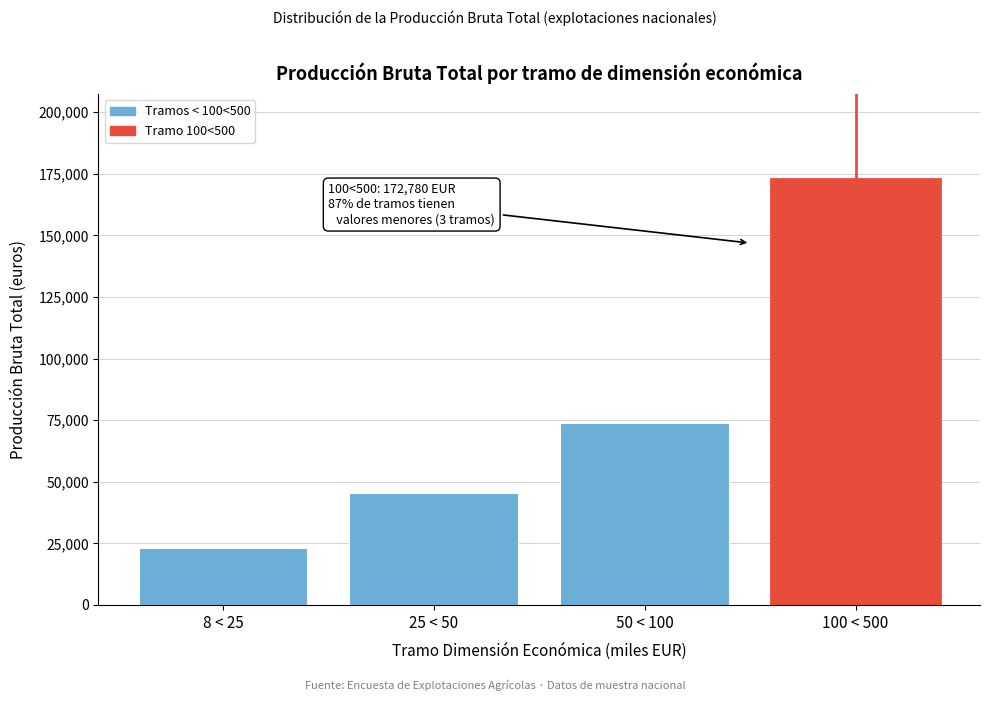

Reading right to left, transcribe all the data shown in this chart.

100 < 500=172780	50 < 100=73879	25 < 50=45232	8 < 25=22933